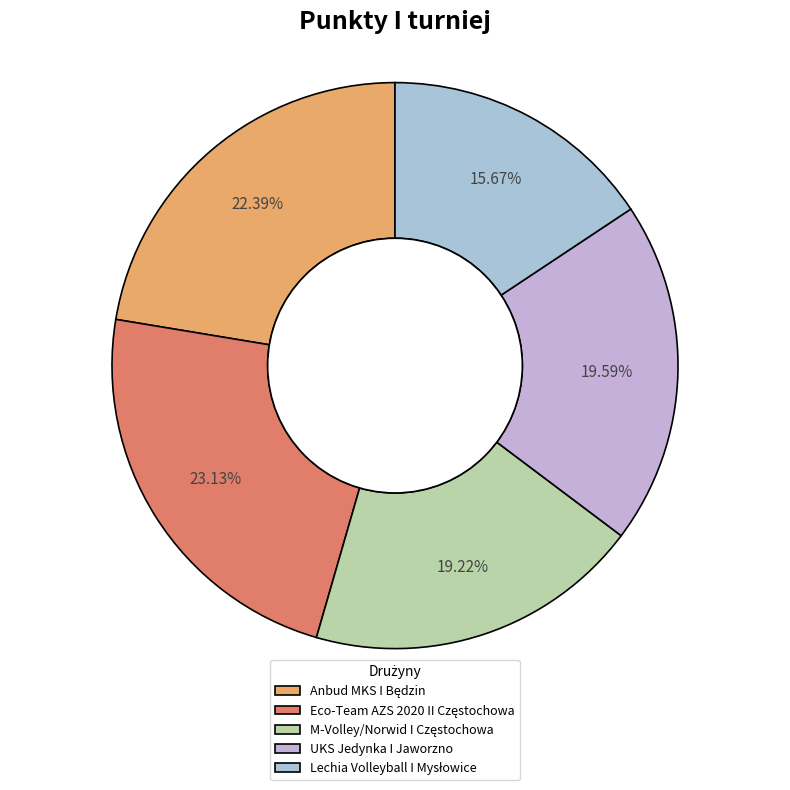

Which category has the biggest portion of the pie?

Eco-Team AZS 2020 II Częstochowa